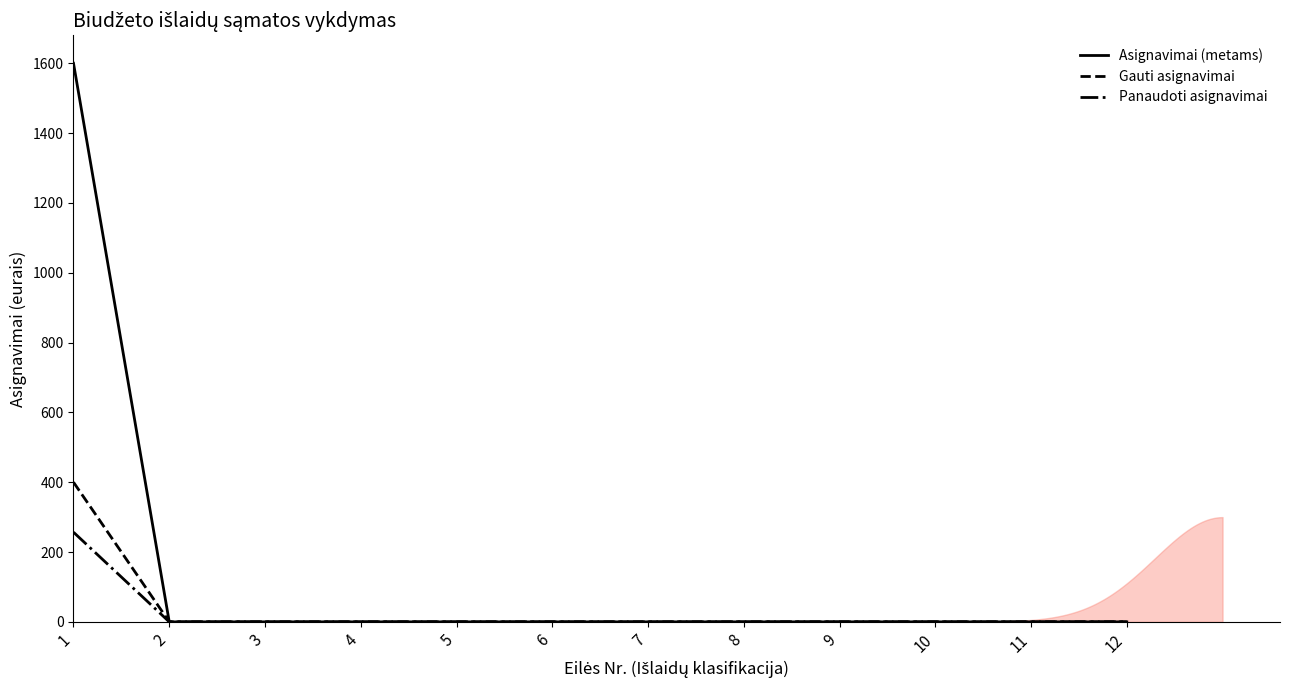

Which series has the largest total across all categories?

Asignavimai (metams)